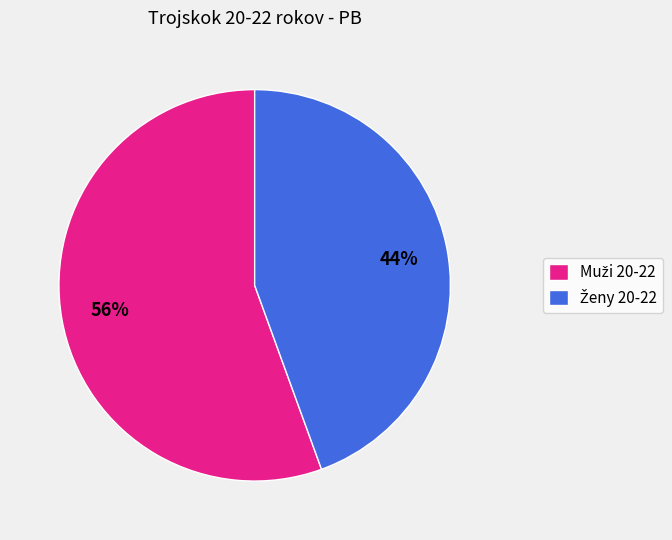

Is there a majority slice in this chart?

Yes